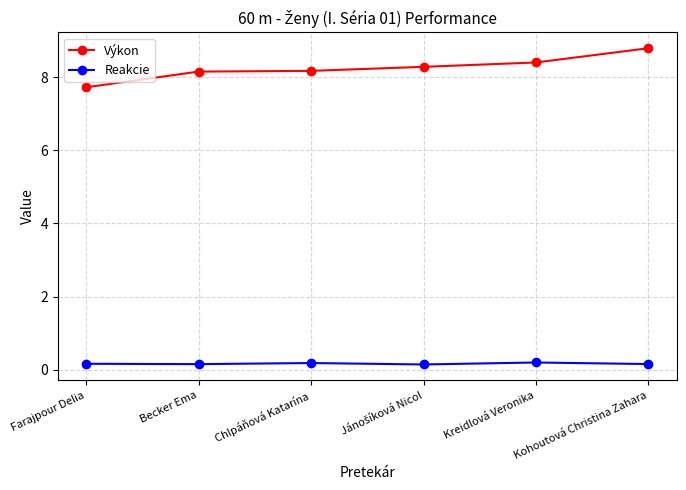

Which series has the largest range (max minus min)?

Výkon